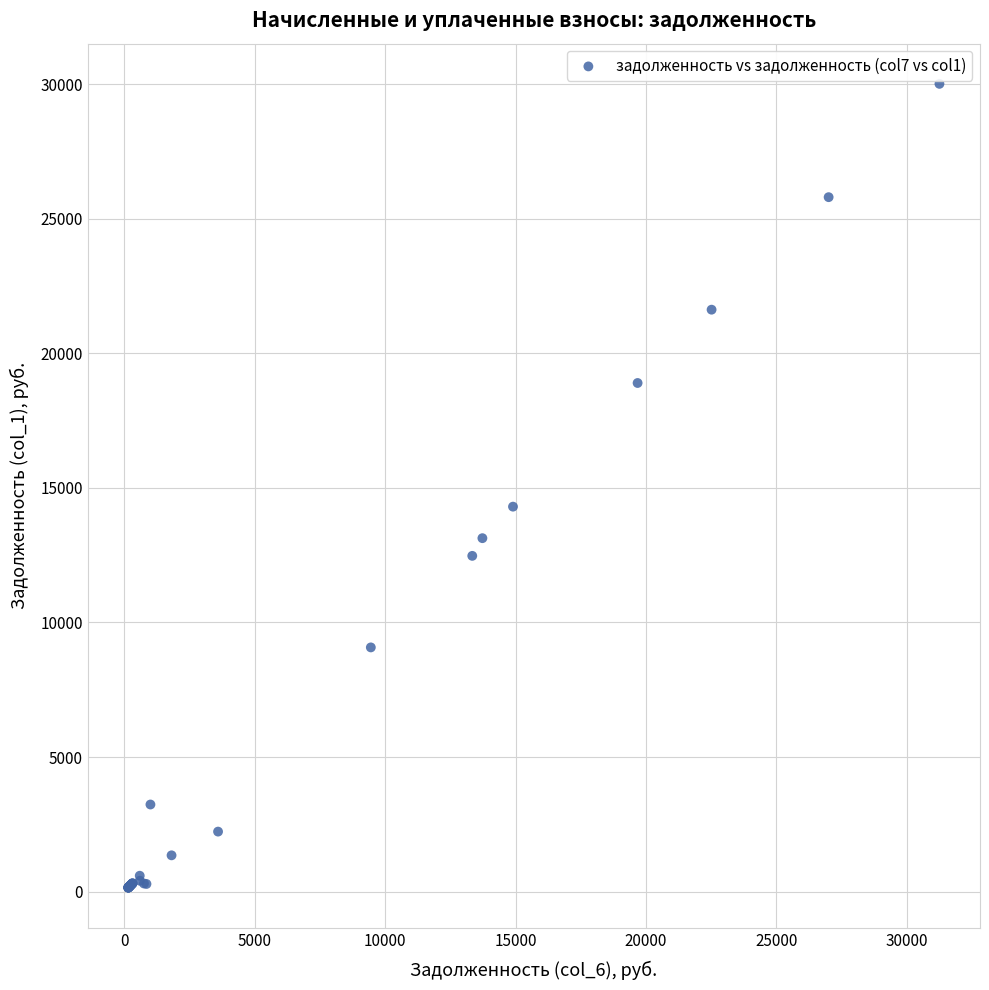

What Y value in the scatter plot is closest to 15084?

14306.2